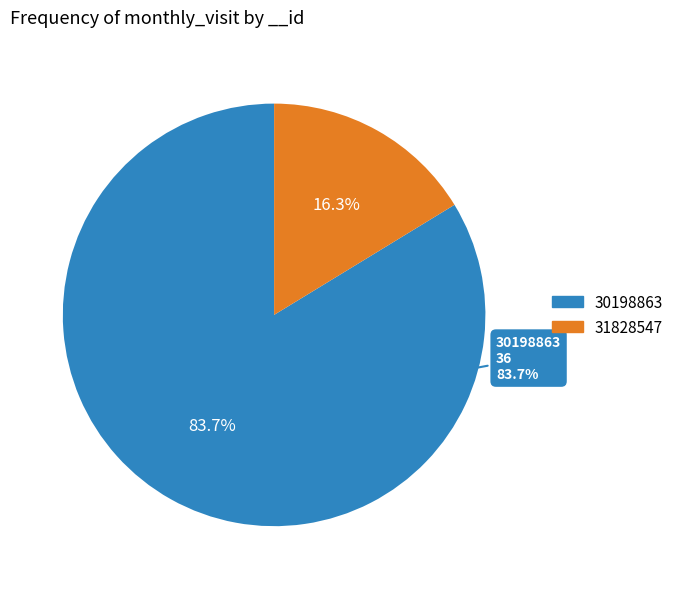

To the nearest percent, what is the difference between the largest and smallest slice percentages?

67%